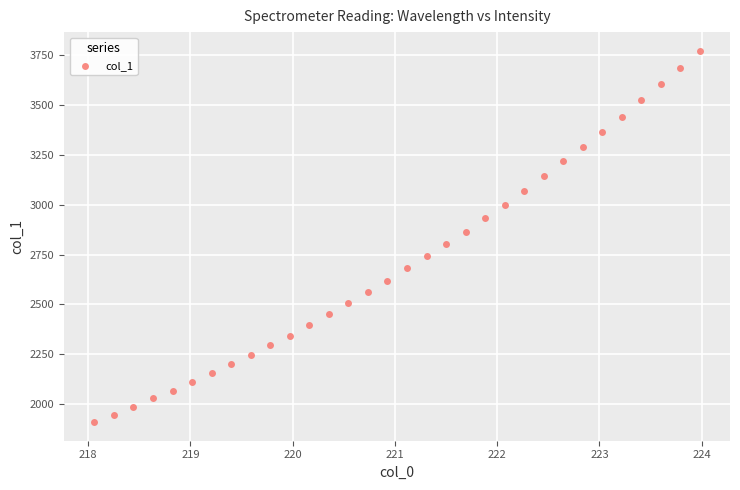

What is the range of X values (max minus min)?

5.9